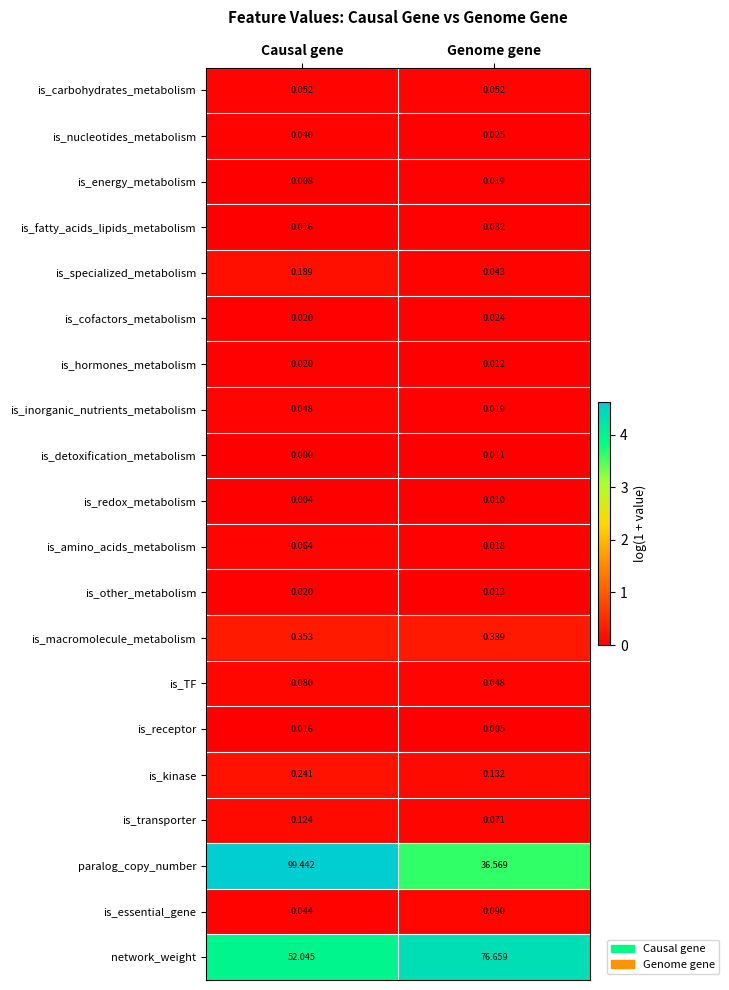

At which label does is_macromolecule_metabolism reach its minimum?

Genome gene